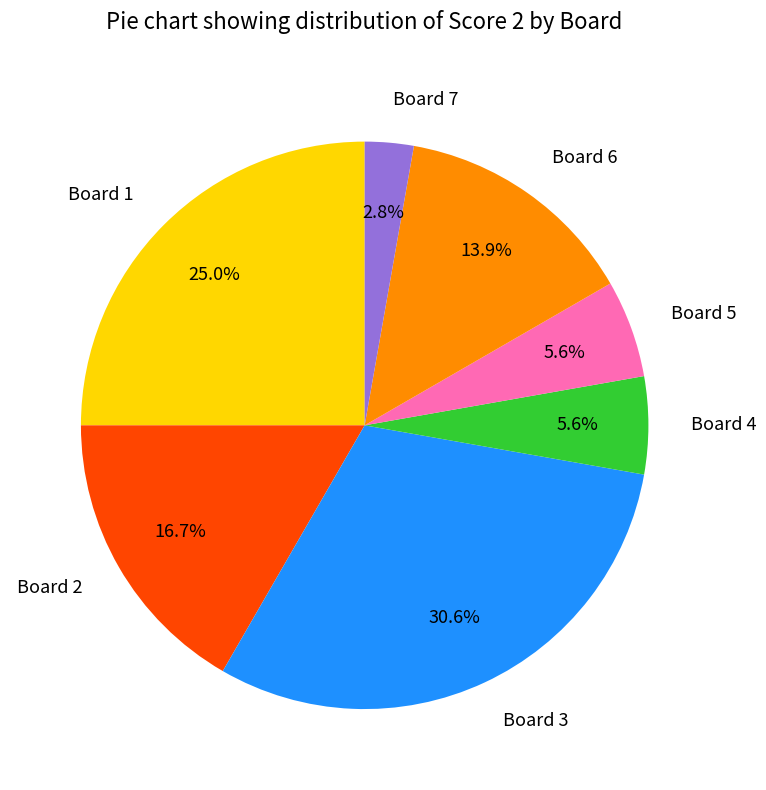

Is there a majority slice in this chart?

No